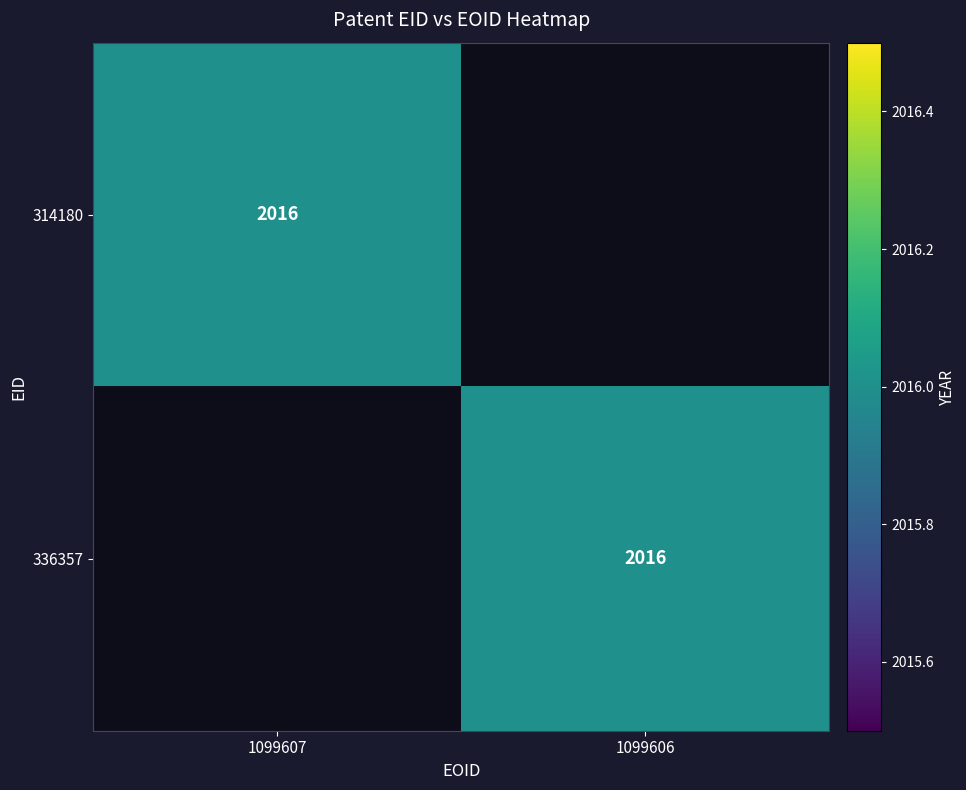

What is the average value of the 314180 series?

1008